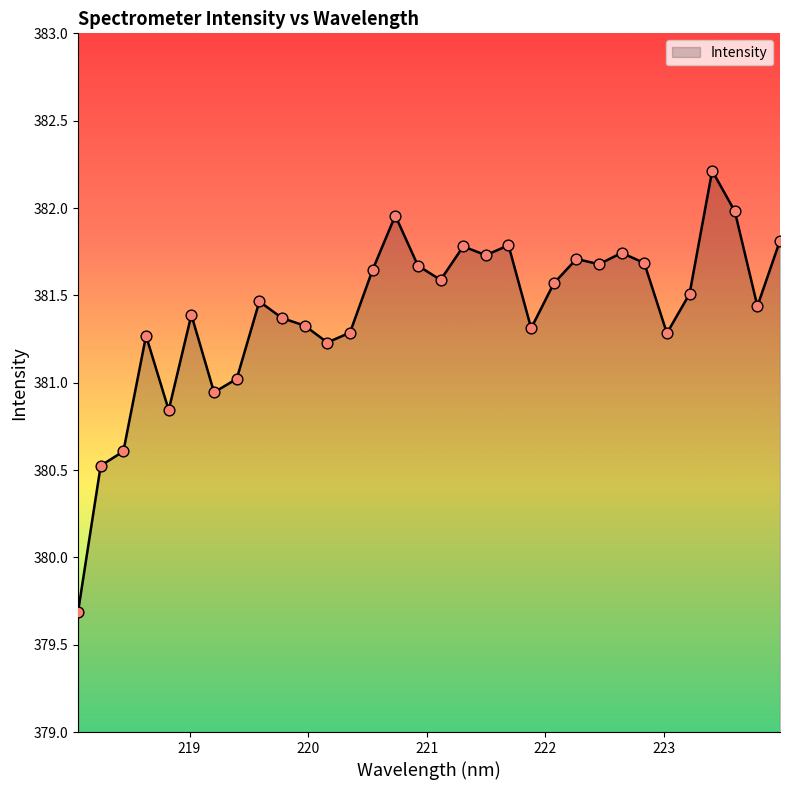

What is the maximum value shown in the chart?

382.2